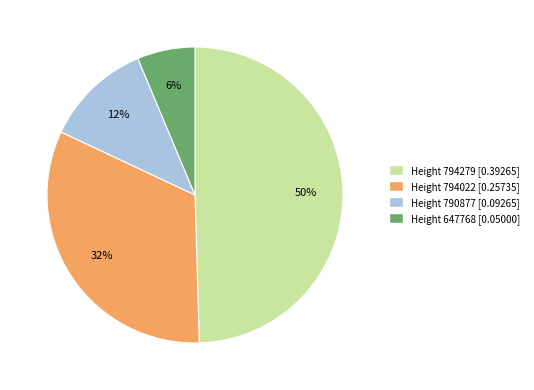

Is there any slice that represents more than half of the pie?

No